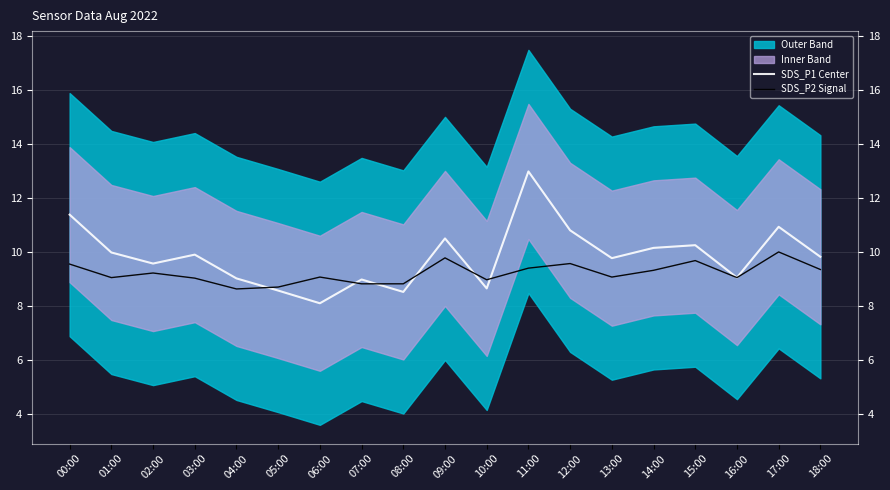

At which label is SDS_P2 Signal closest to 9?

03:00